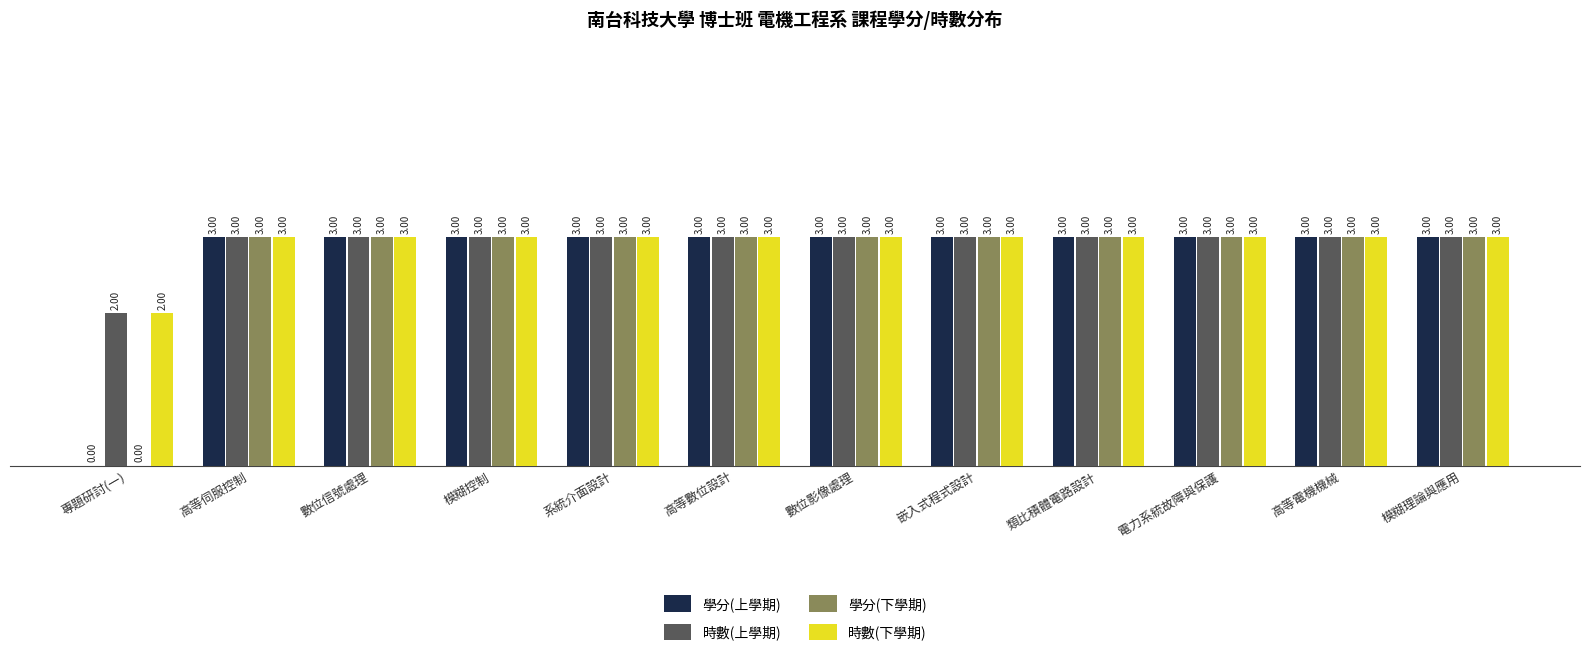

What is the sum of the 時數(下學期) values at 嵌入式程式設計 and 高等數位設計?

6